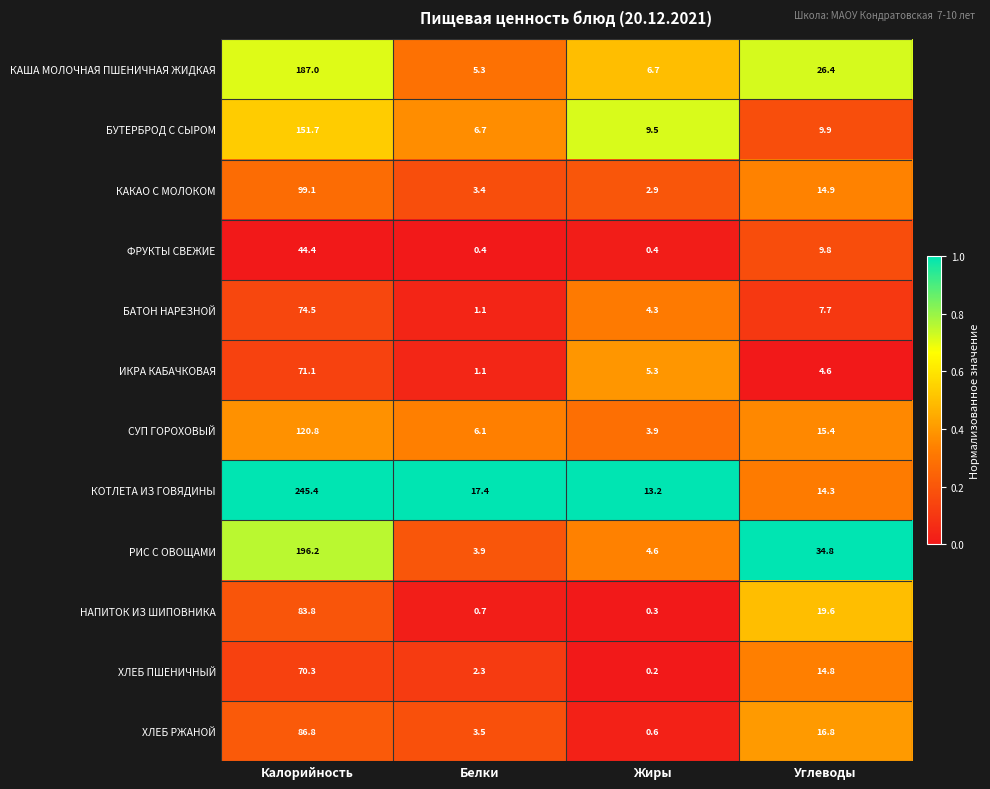

Is it true that ФРУКТЫ СВЕЖИЕ equals 13.9 at Углеводы?

False